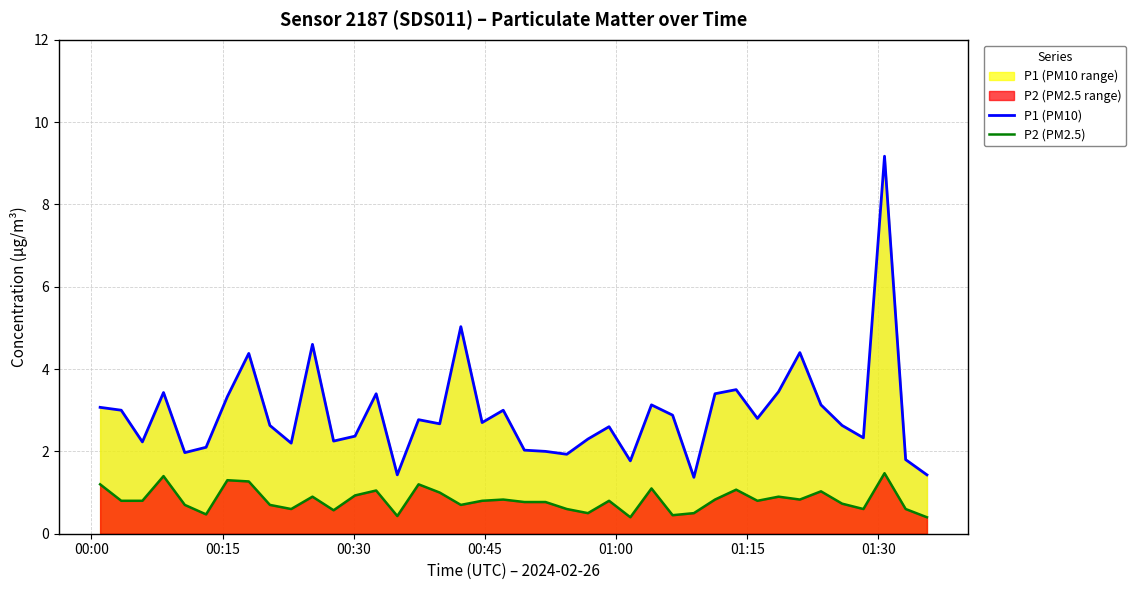

How many lines are shown in the chart?

2